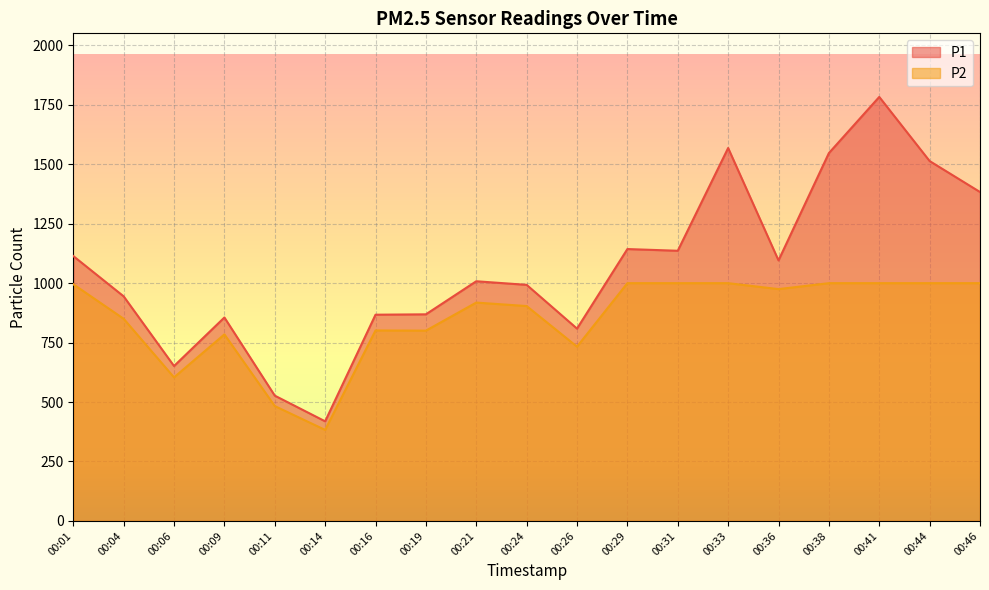

How many lines are shown in the chart?

2